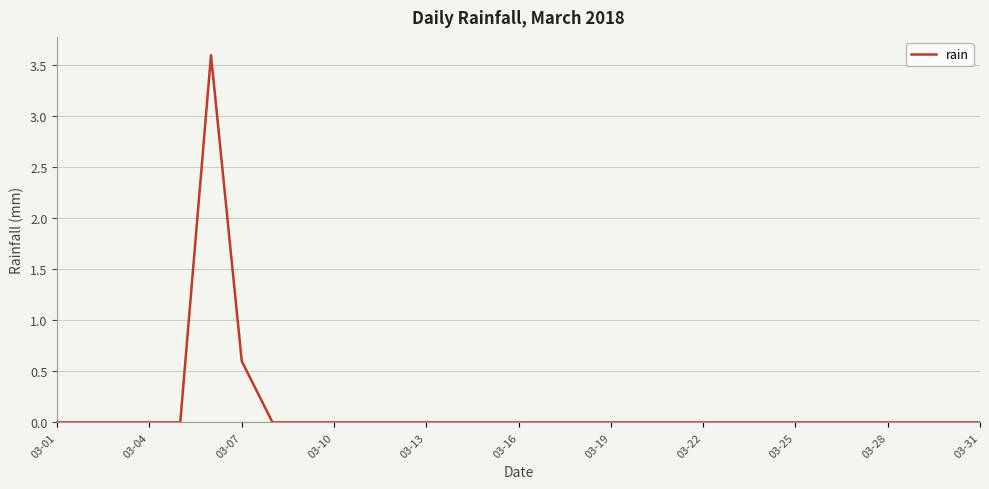

What is the greatest value displayed?

3.6